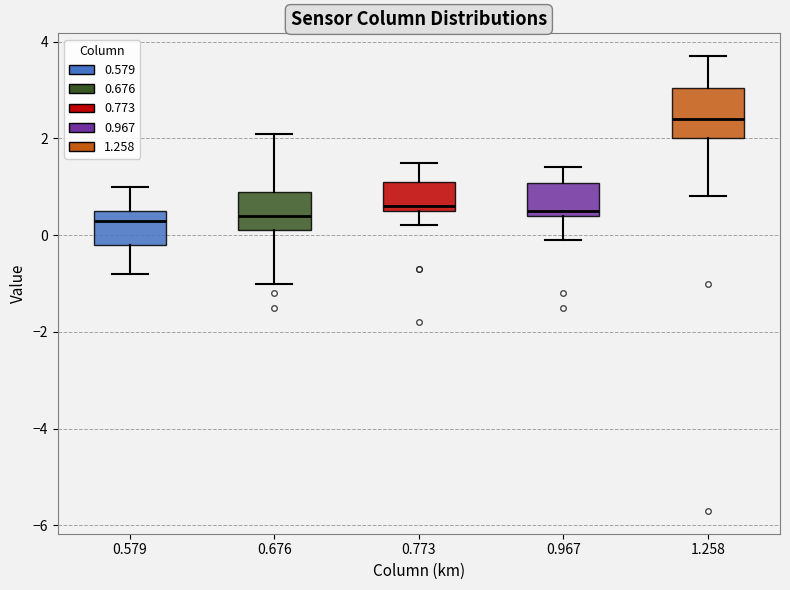

Which box is the tallest, from its lower edge to its upper edge?

1.258